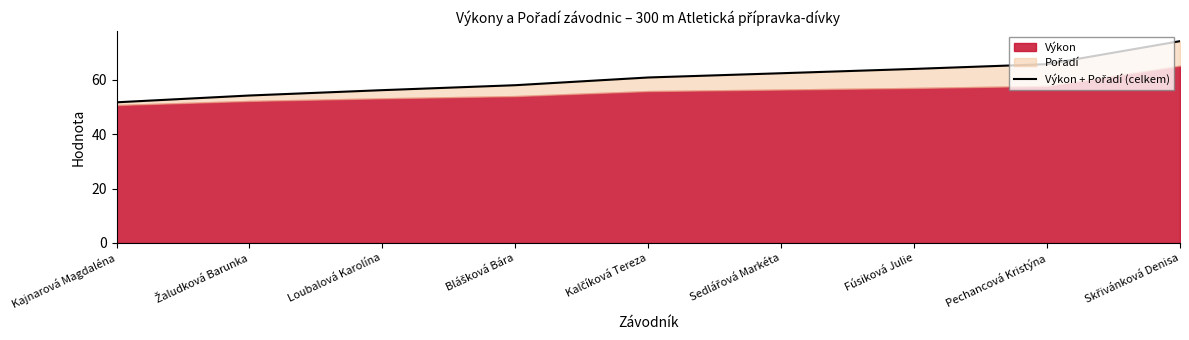

What is the difference between the second highest and minimum values?

14.0